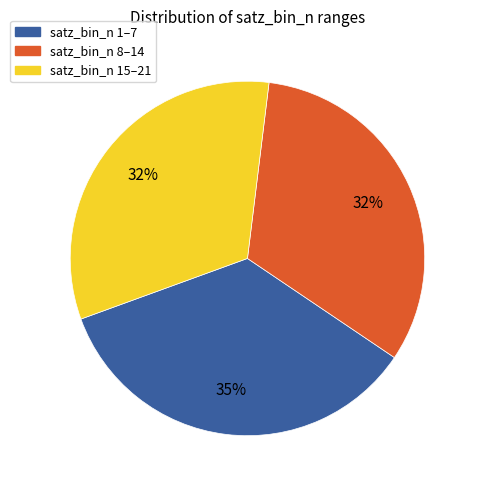

To the nearest percent, what is the difference between the largest and smallest slice percentages?

3%